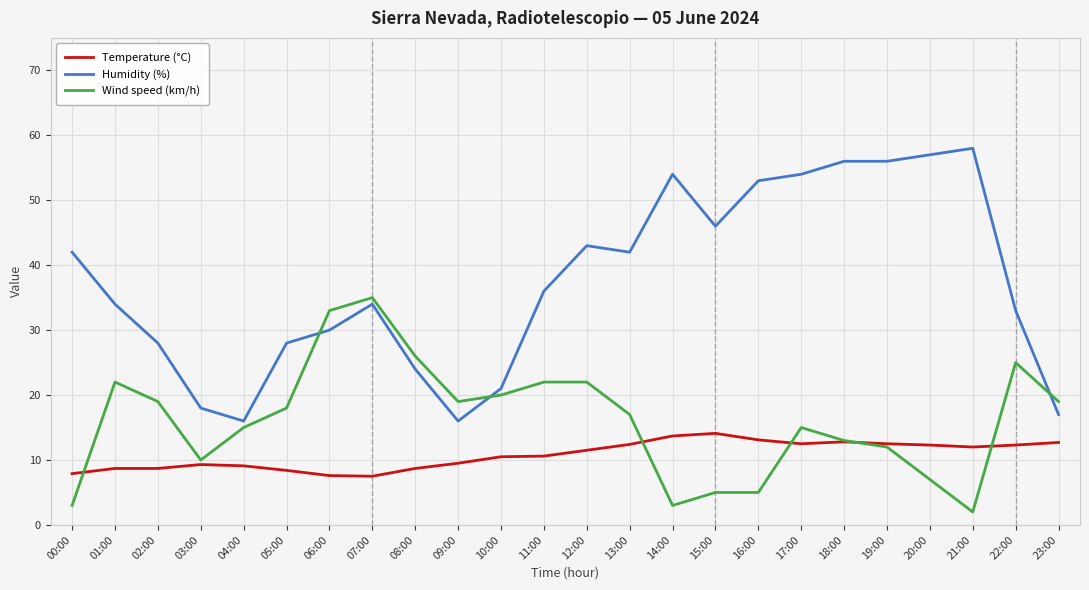

What is the total value across all series at 05:00?

54.4